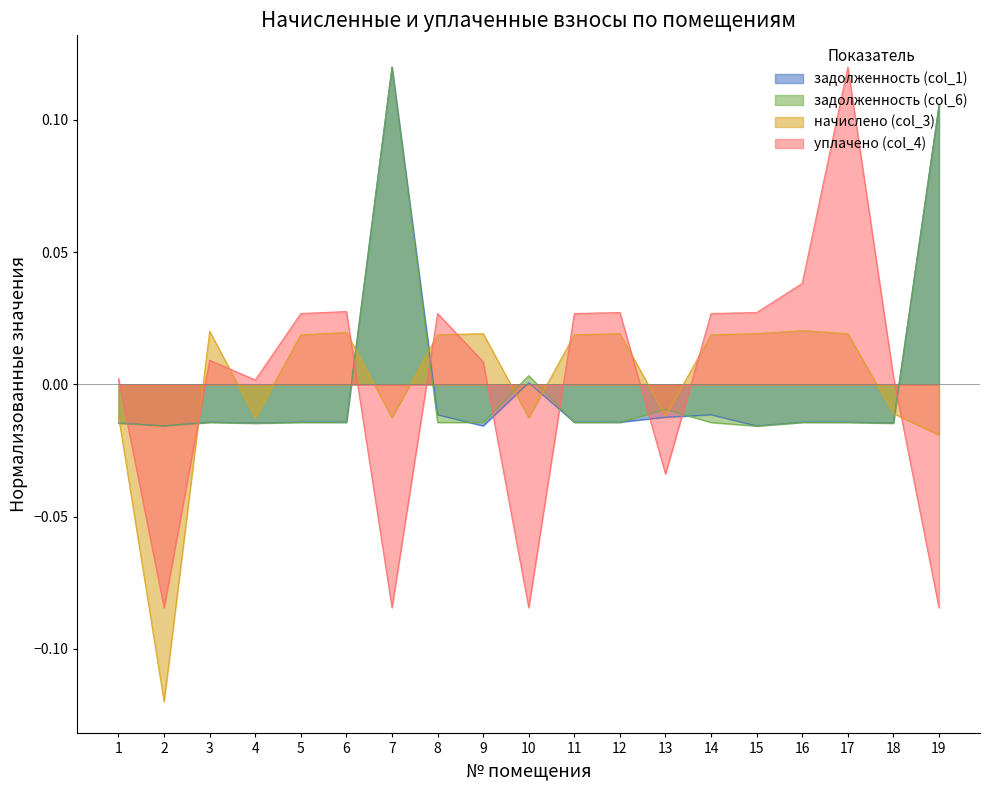

In задолженность (col_1), how many points are lower than both neighbors (excluding endpoints)?

7